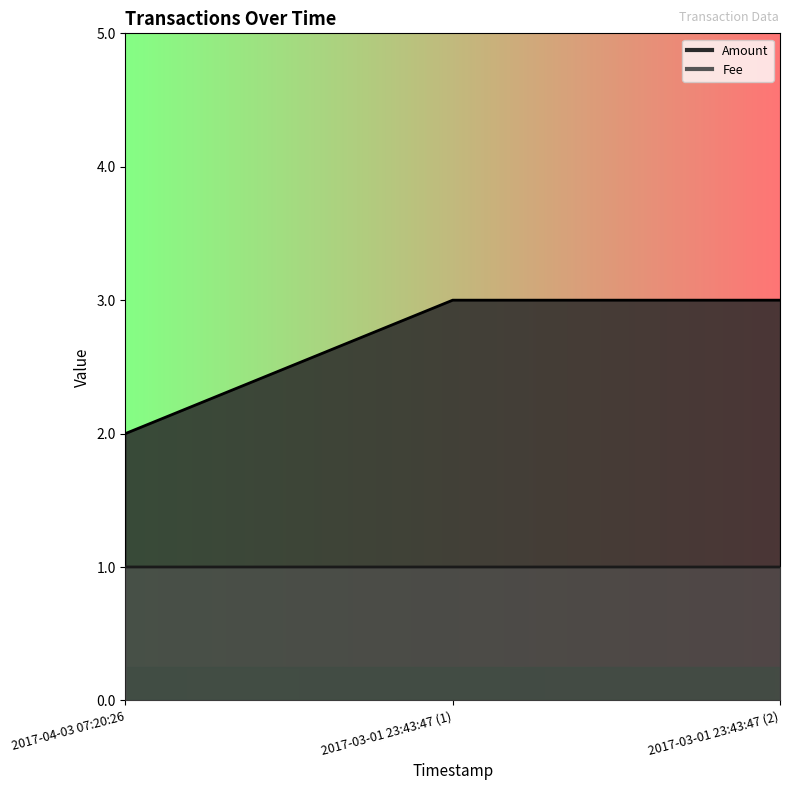

Is it true that Fee equals 1.4 at 2017-03-01 23:43:47 (1)?

False